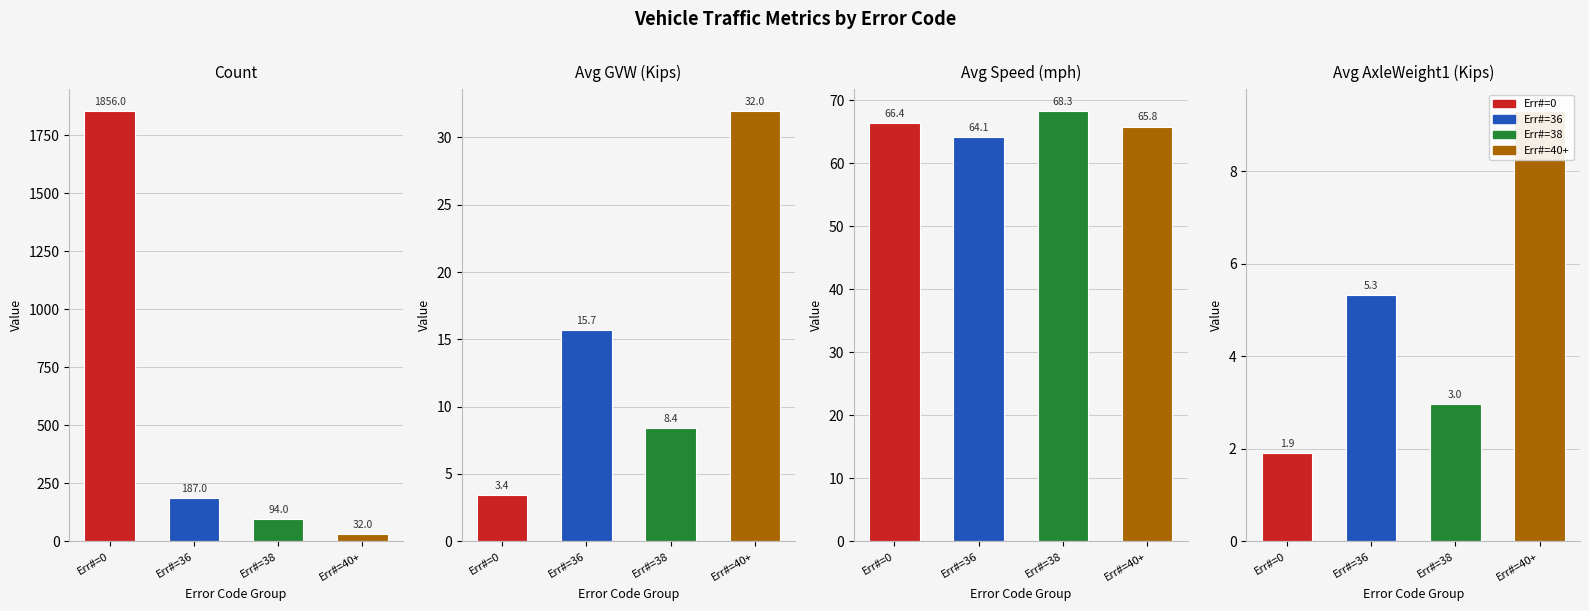

What is the total value across all series at Err#=0?

1927.7